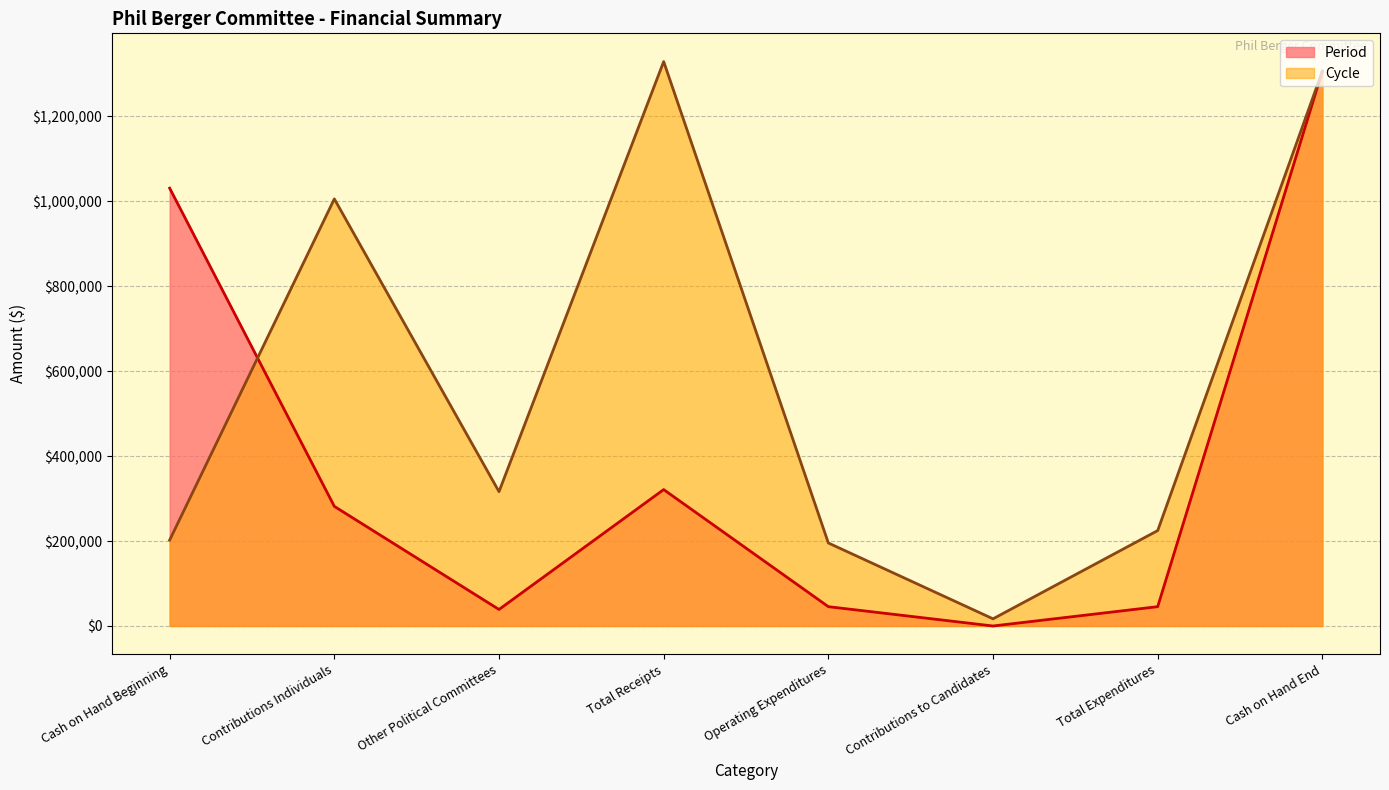

Where is Cycle nearest to the value 664472?

Contributions Individuals